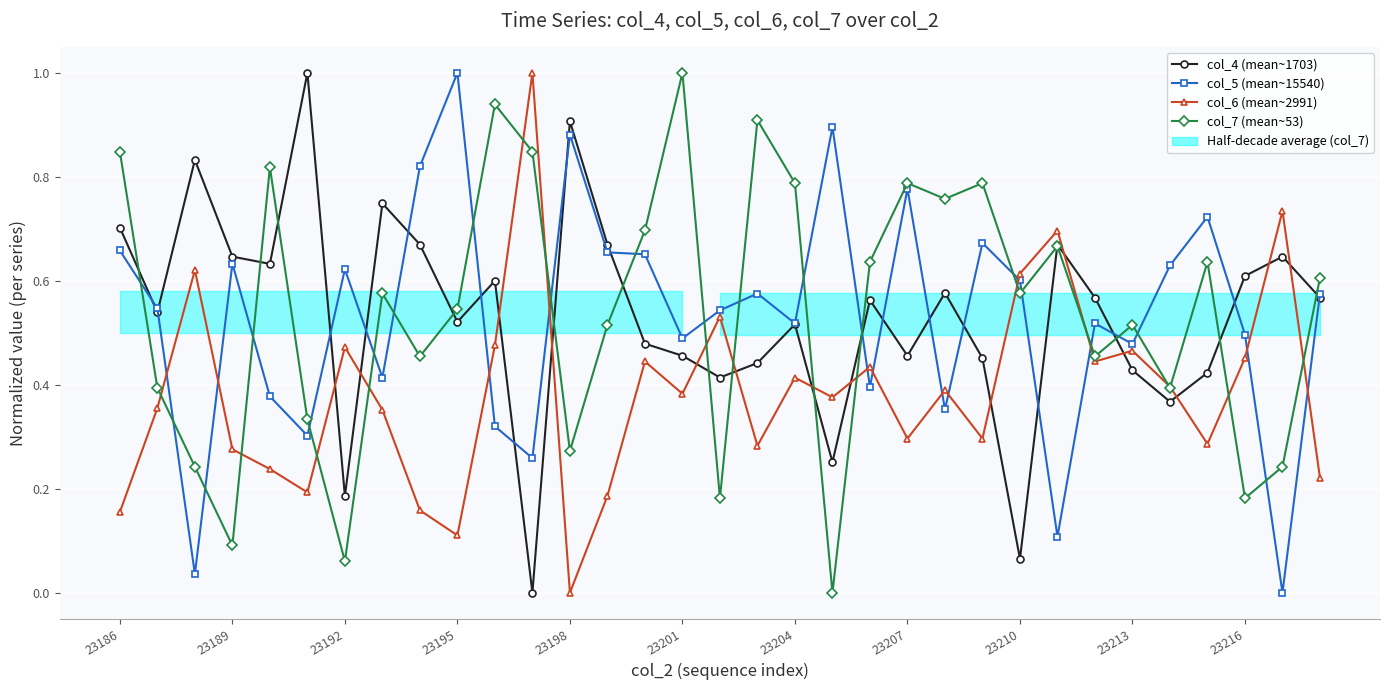

Is the value of col_4 (mean~1703) at 23210 greater than the value of col_7 (mean~53) at 23189?

No